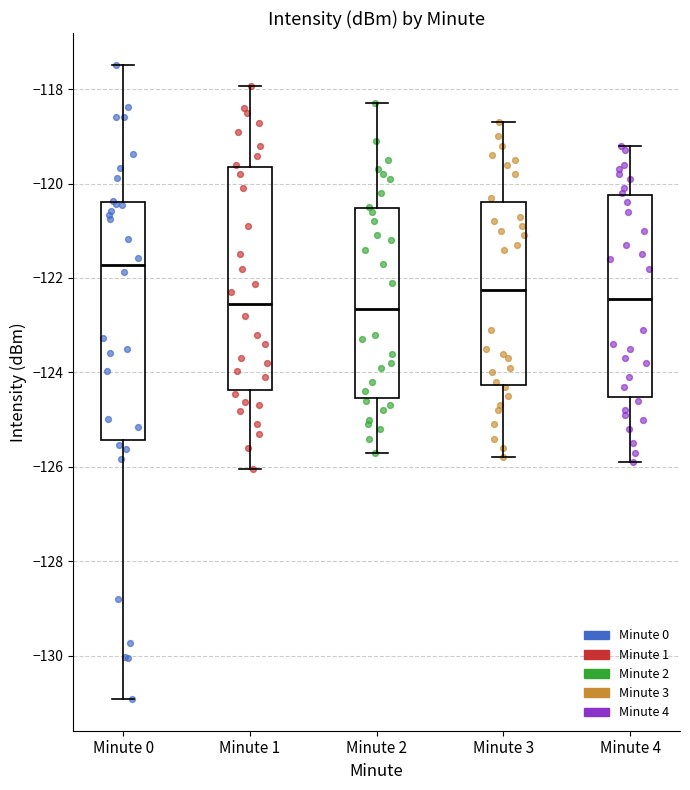

Where does the upper whisker of the box for Minute 3 end on the y-axis? The values are not printed on the chart, so give them approximately, as read against the axis.

-118.6